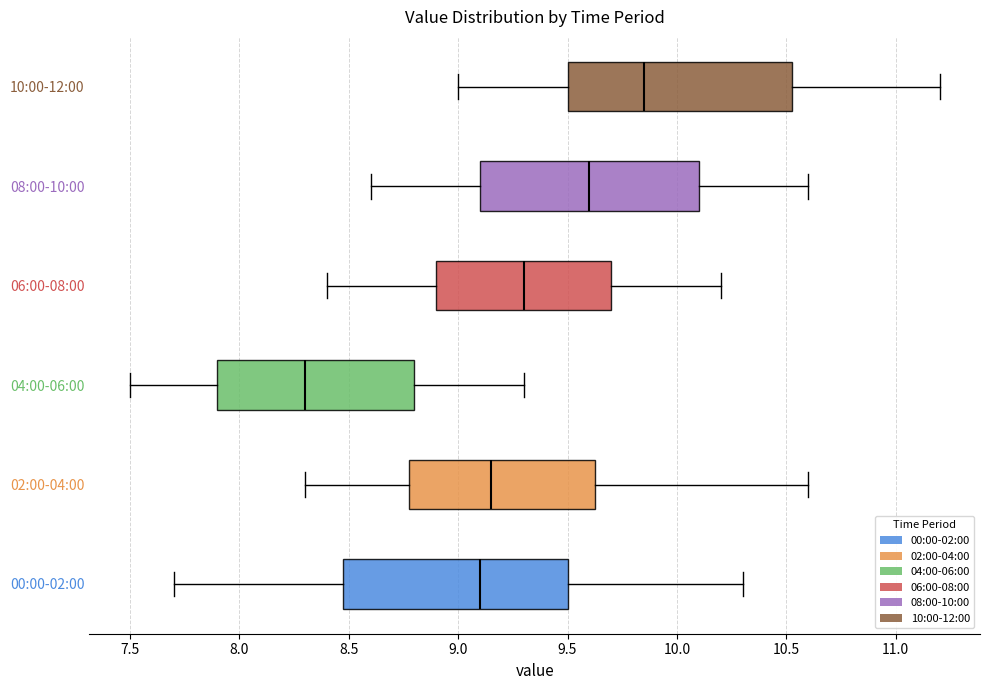

Where does the left whisker of the box for 06:00-08:00 end on the x-axis? The values are not printed on the chart, so give them approximately, as read against the axis.

8.40